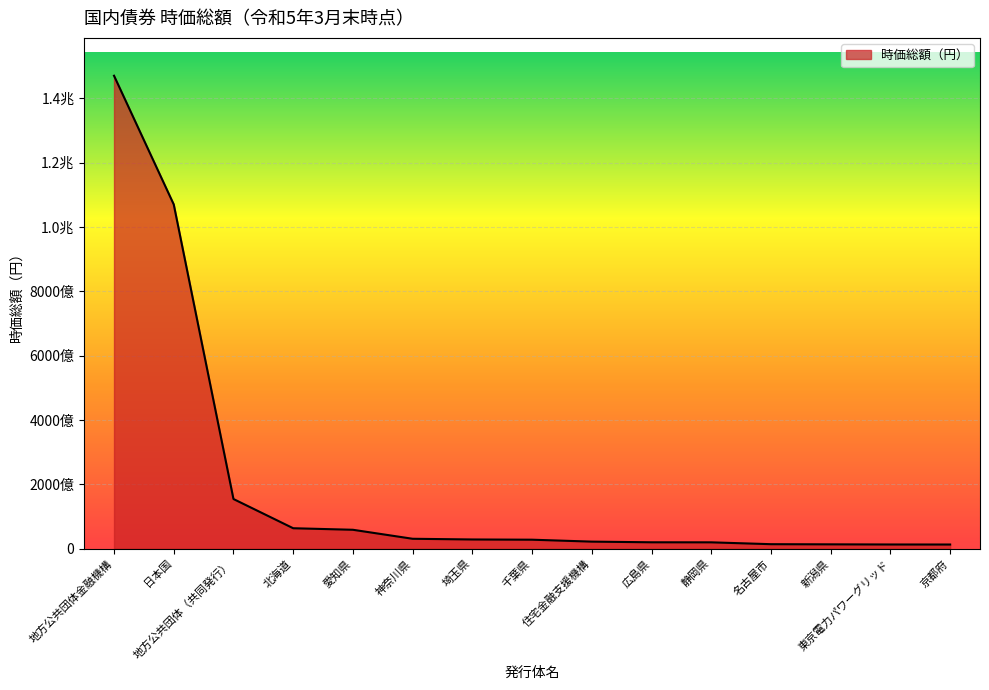

Does the chart display data point markers on the line(s)?

No